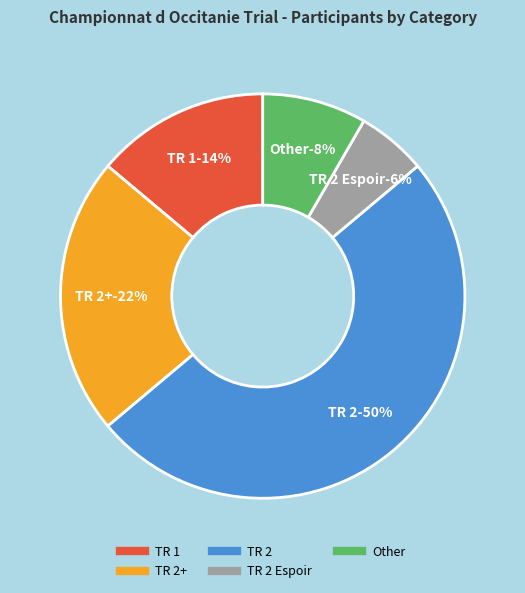

How many slices are in this pie chart?

5